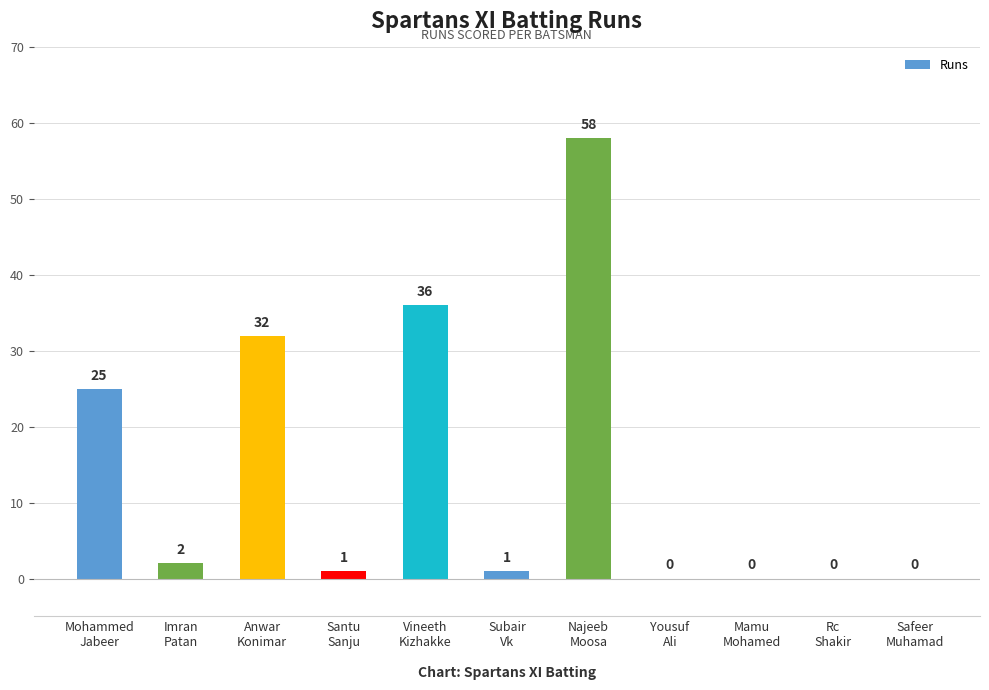

What is the maximum value shown in the chart?

58